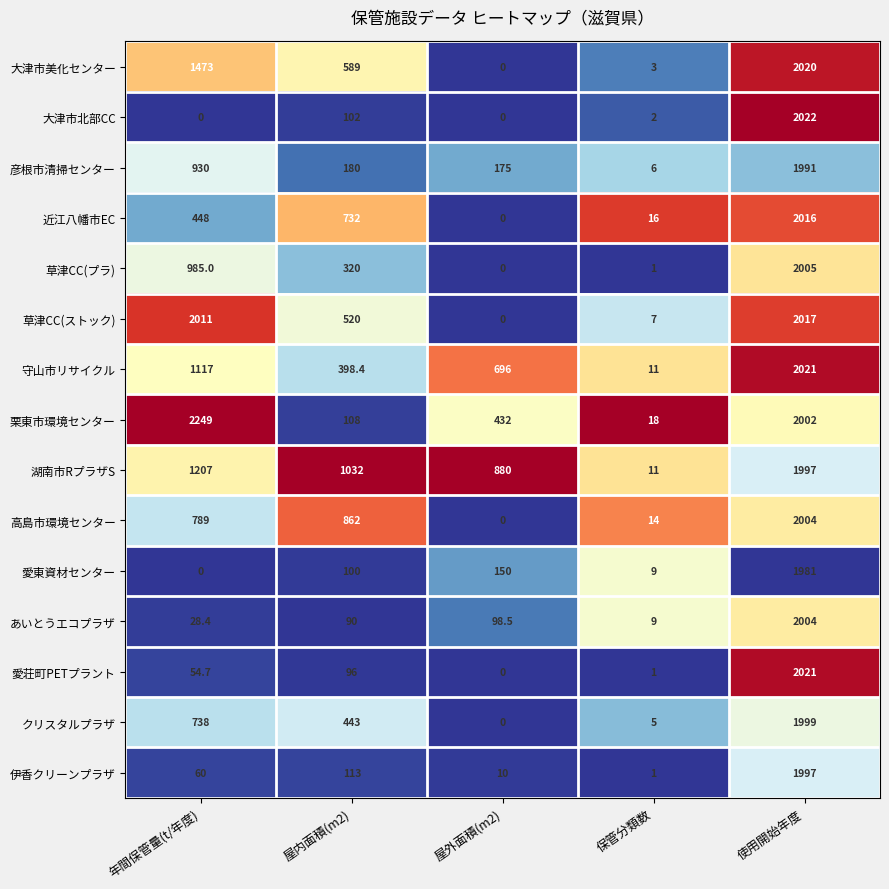

The value of 守山市リサイクル at 保管分類数 is 11.0. True or false?

True